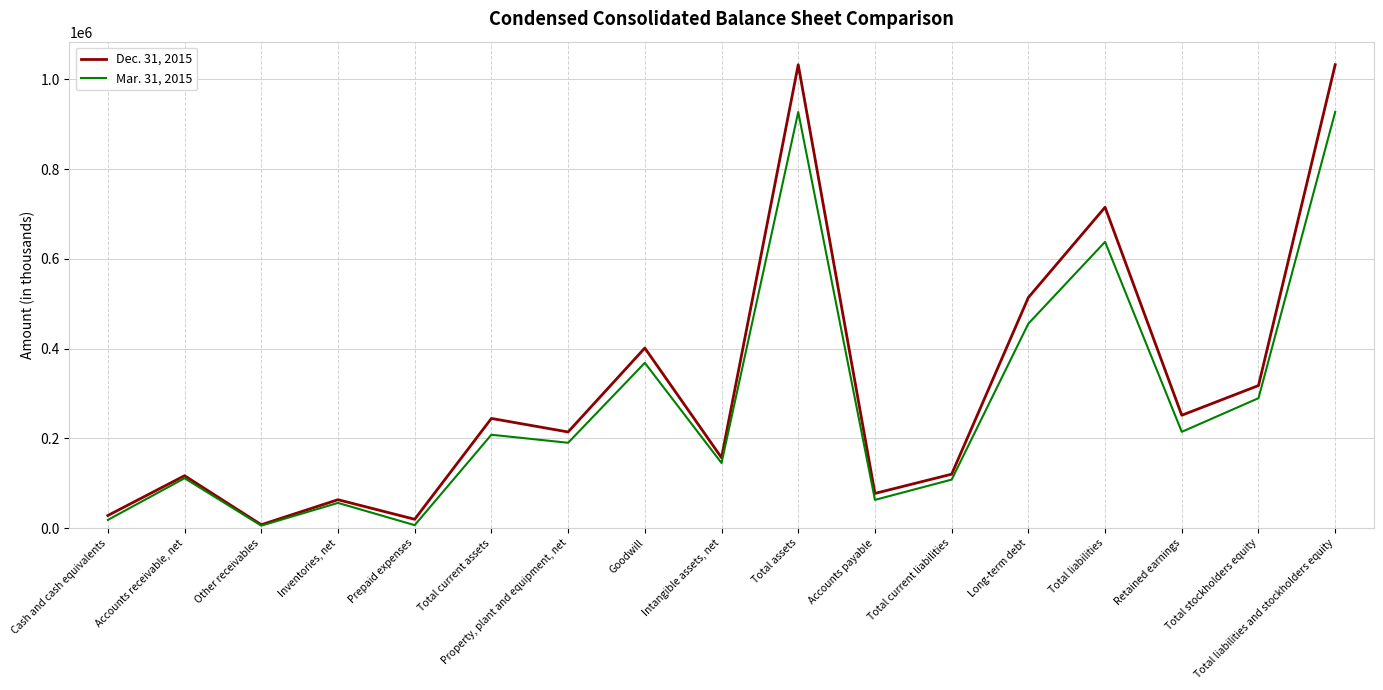

What is the spread (max minus min) of values at Total current assets?

36341